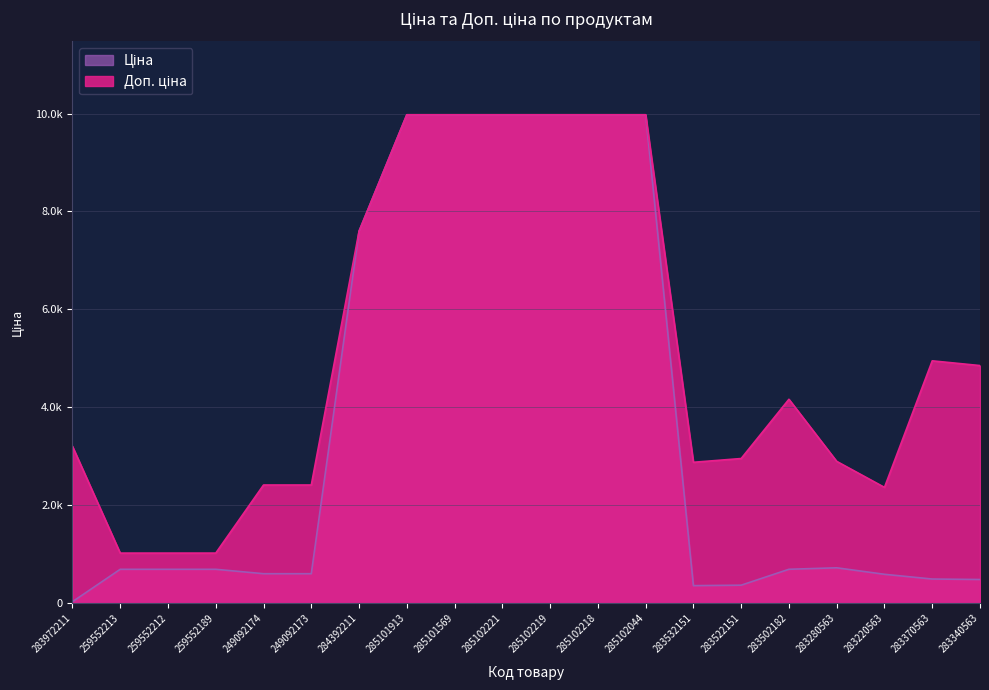

At which category is the sum across all series the highest?

285101913